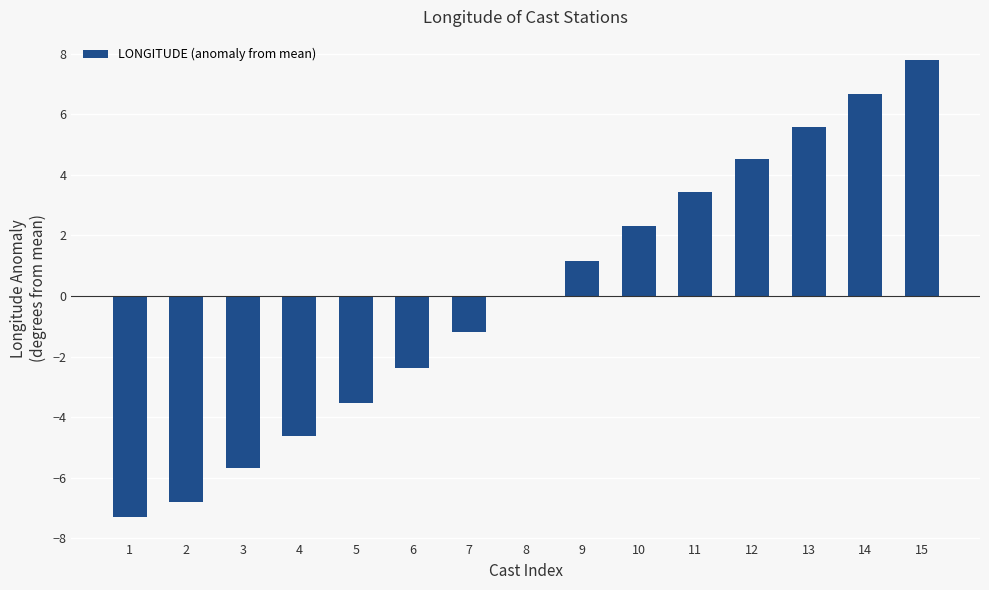

What is the sum of the values at 2 and 11?

-3.3